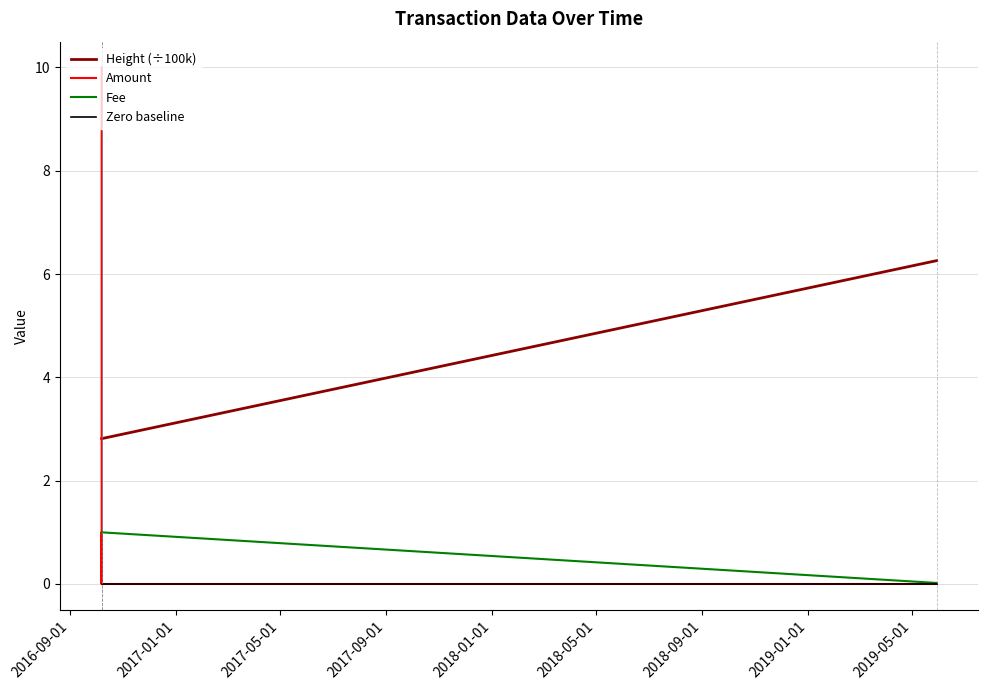

How many data points does each series have?

7